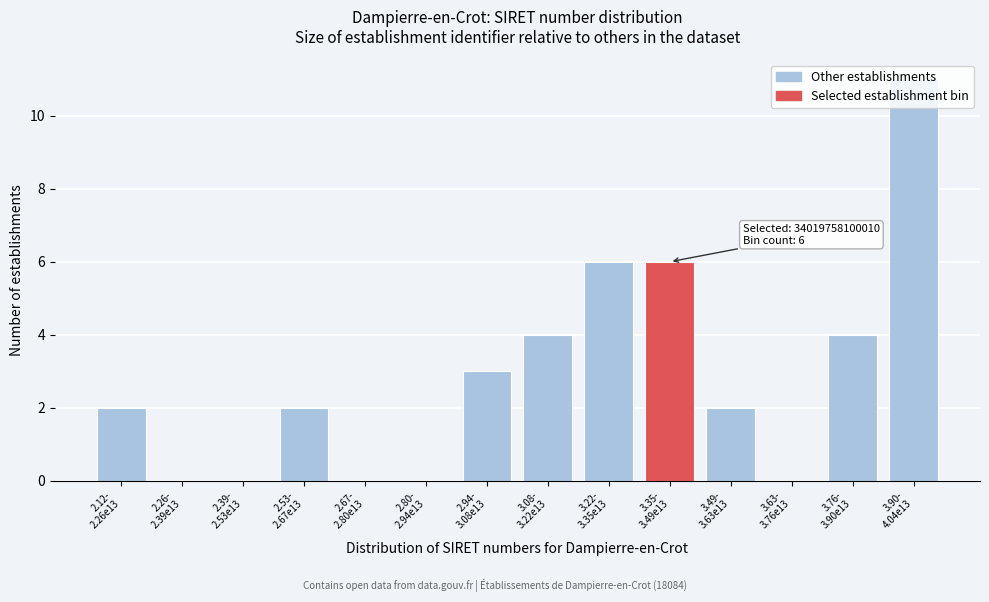

What is the sum of all values?

40